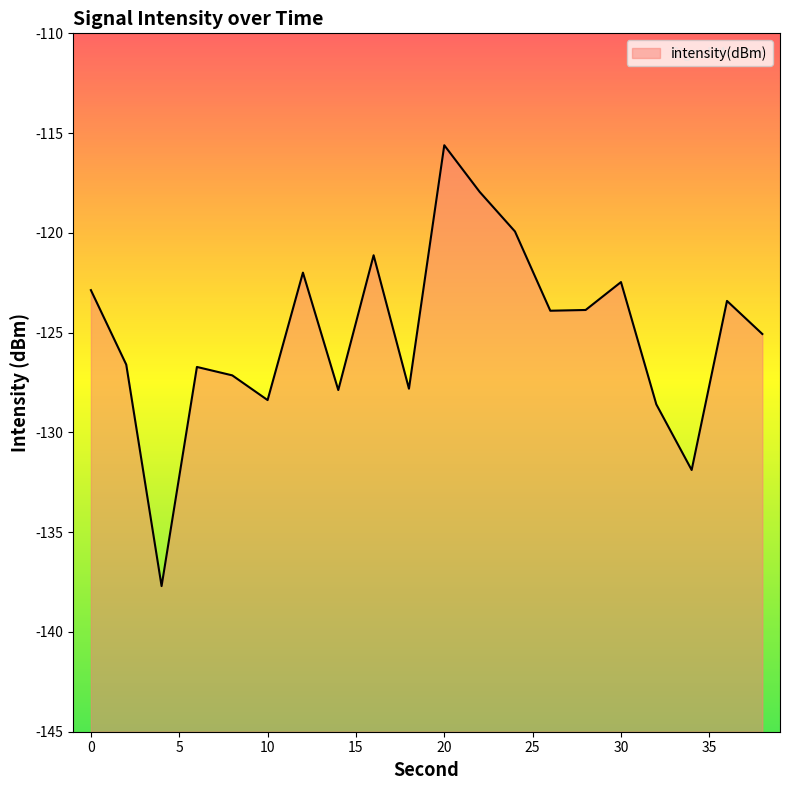

True or false: the data shows -198.6 at 14.

False